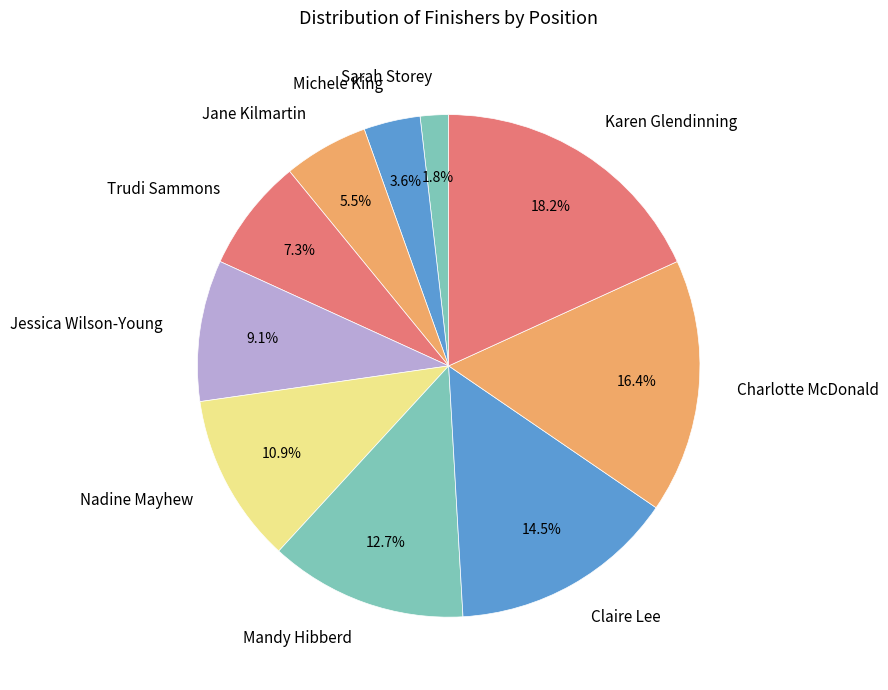

To the nearest percent, what portion does Jessica Wilson-Young represent?

9%